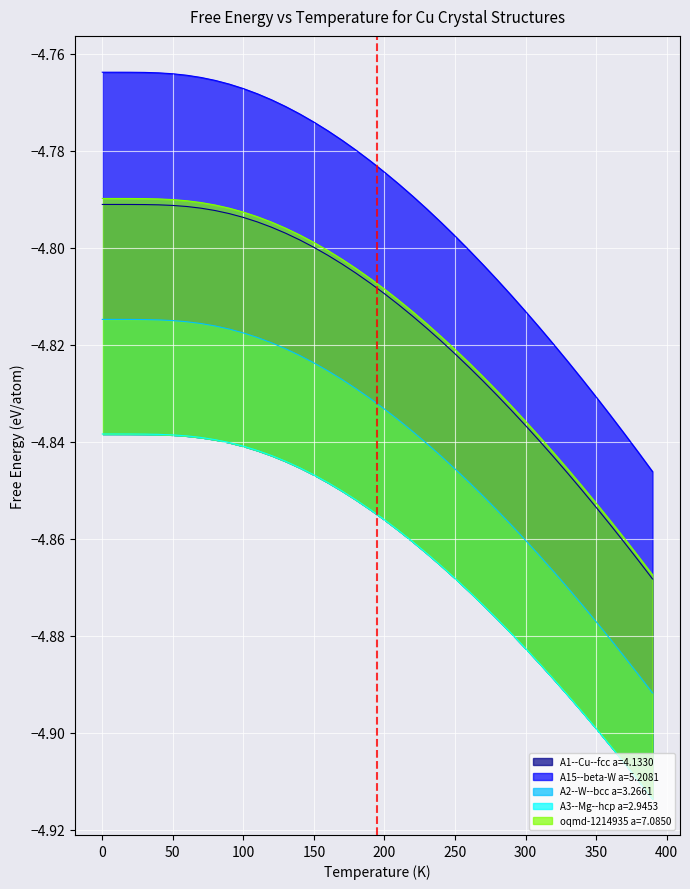

Read the A3--Mg--hcp a=2.9453 value at 200.

-4.9